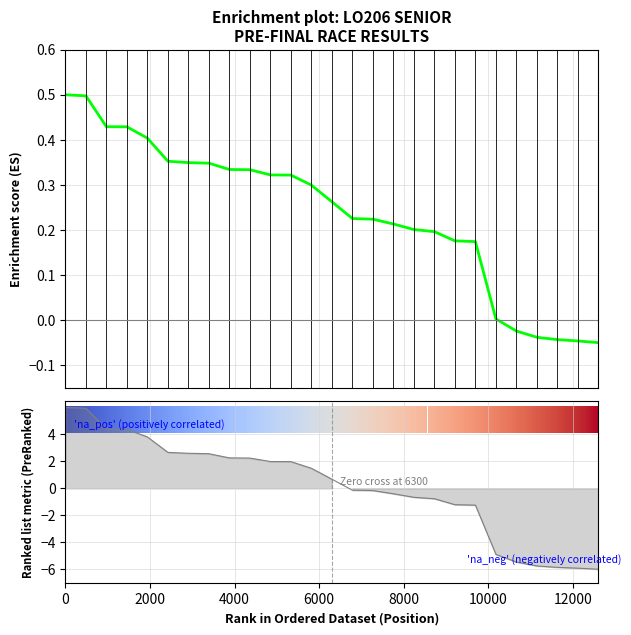

How many negative values are there?

5